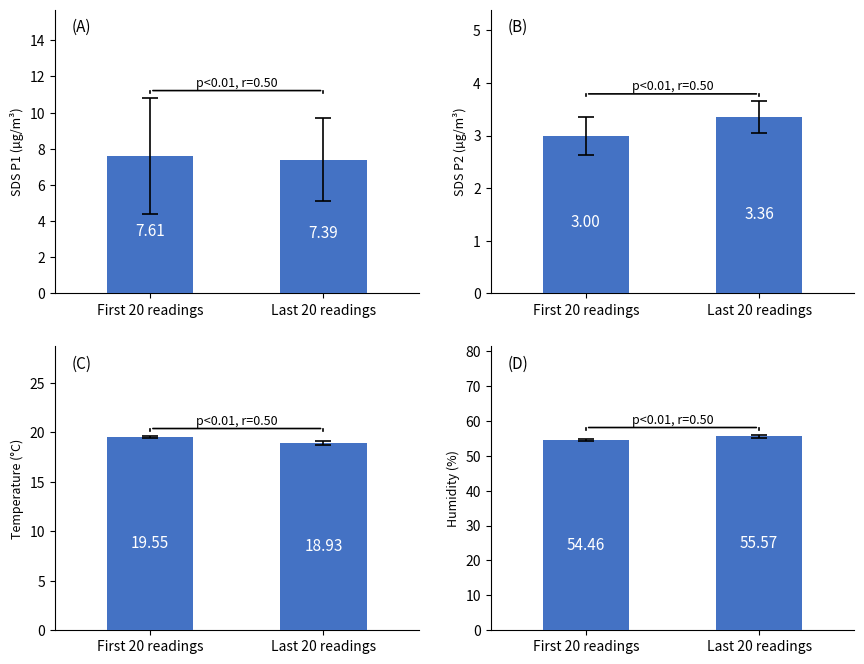

The Temp mean series shows 7.5 at Last 20 readings. True or false?

False